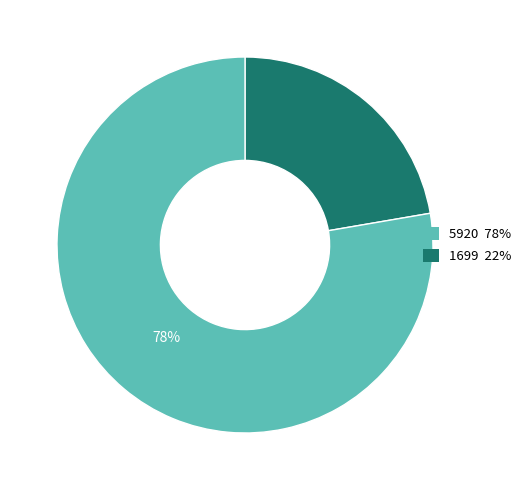

Which slice is the smallest?

1699